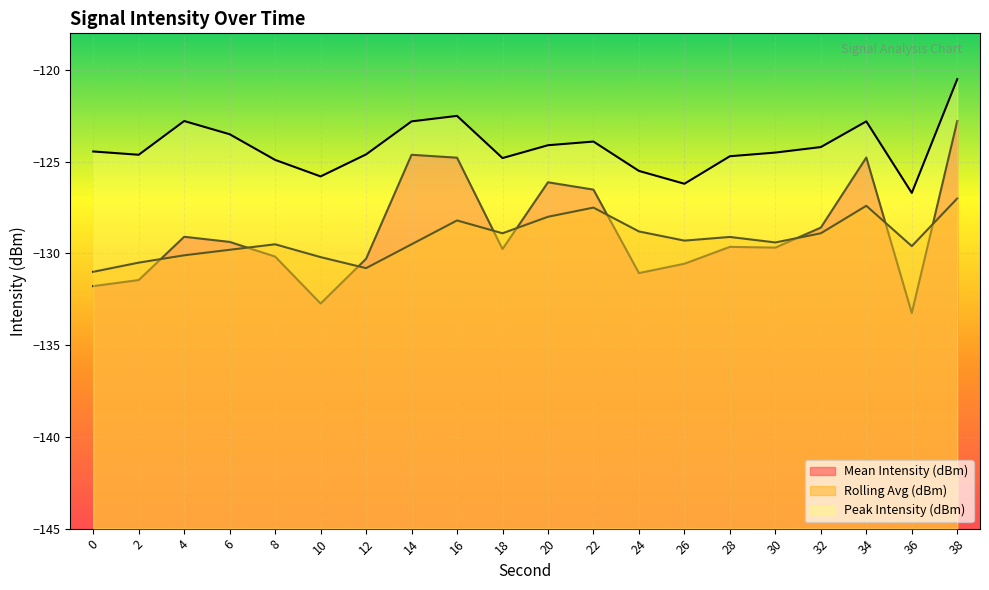

What is the sum of the Peak Intensity (dBm) values at 36 and 34?

-249.5